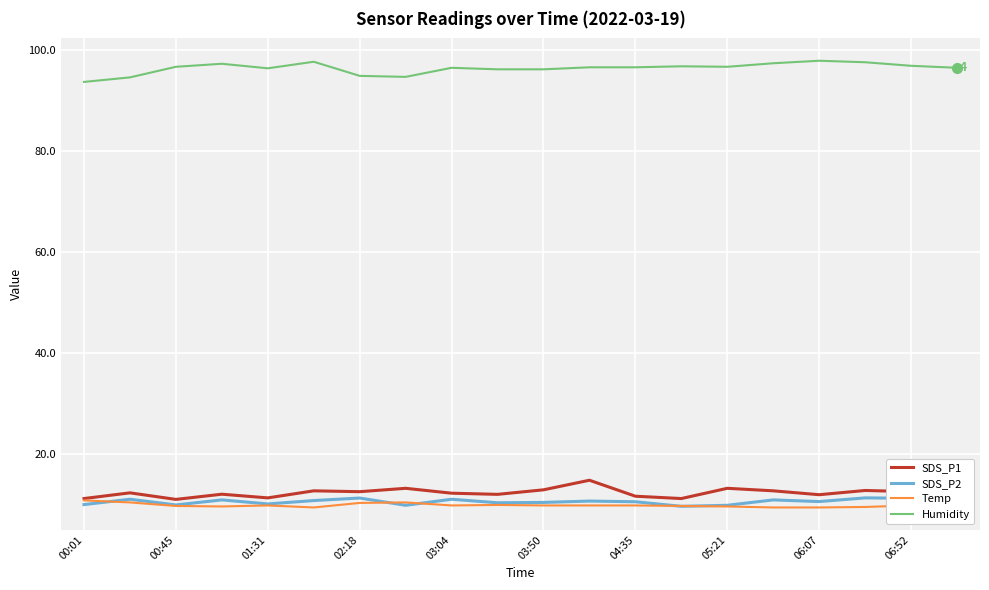

True or false: Humidity and SDS_P2 cross at least once.

False